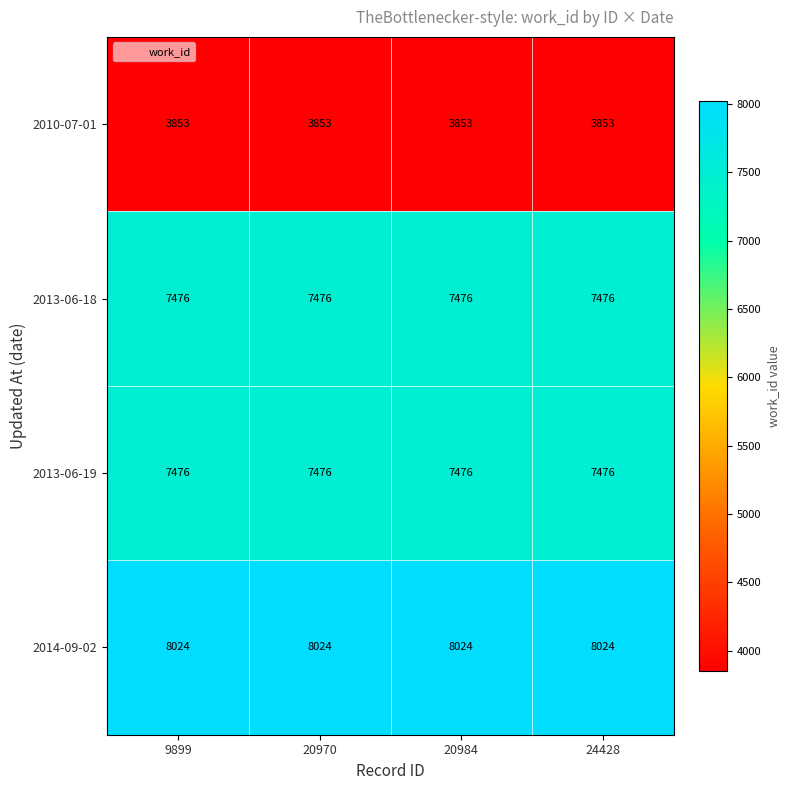

What is the spread (max minus min) of values at 24428?

4171